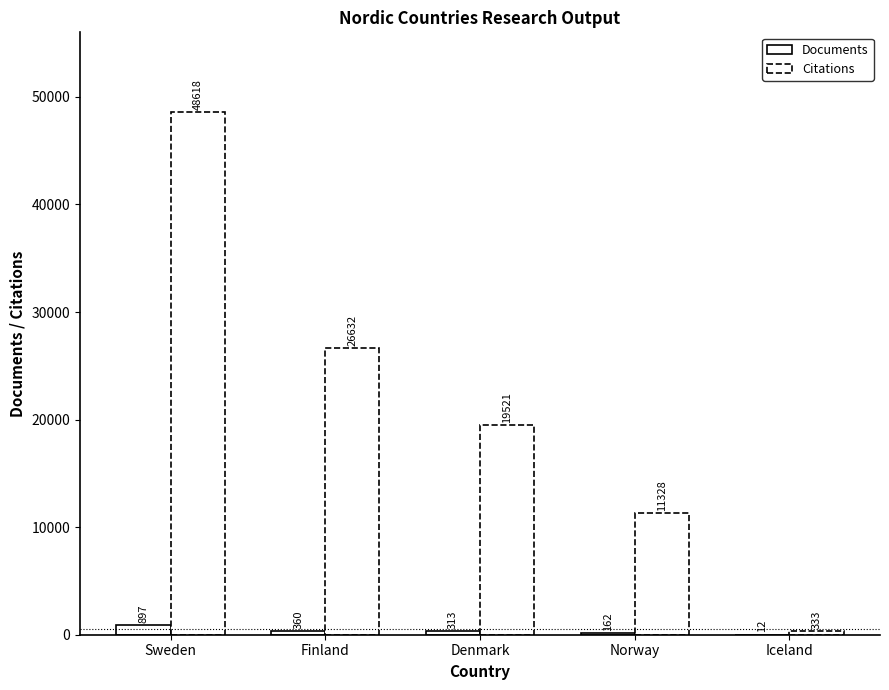

Which series has the widest spread of values?

Citations